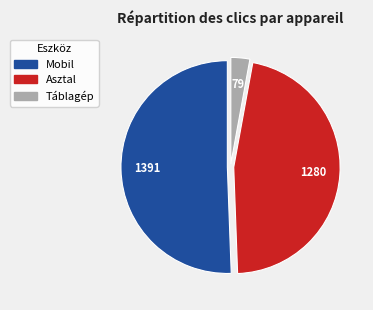

Which category accounts for the majority?

Mobil